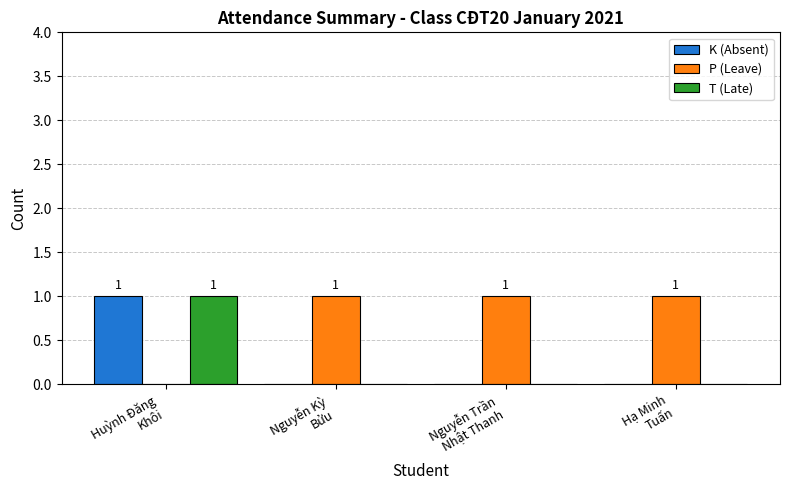

How many P (Leave) values are between 1 and 2?

3